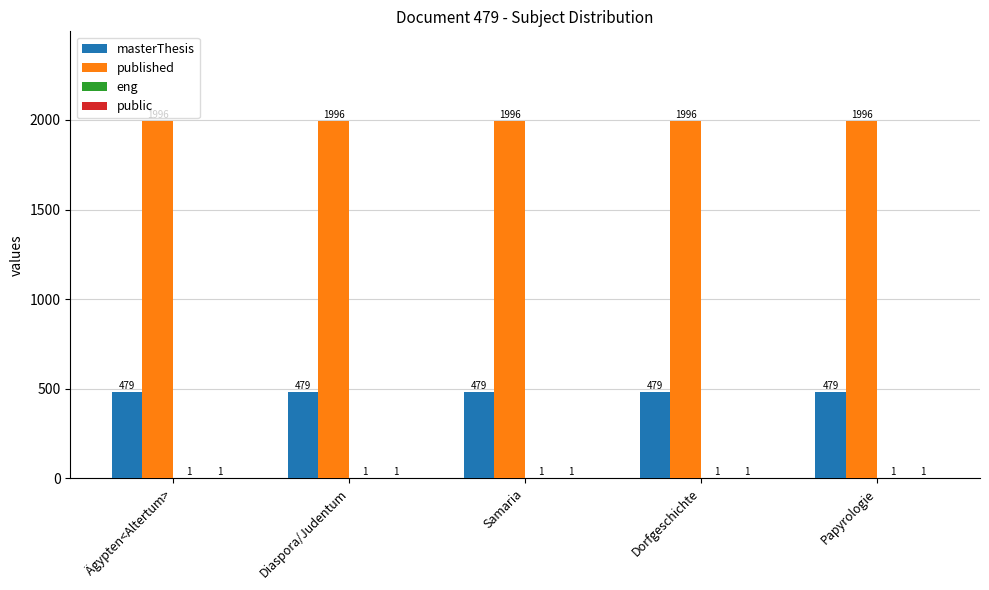

Is it true that masterThesis equals 734 at Ägypten<Altertum>?

False